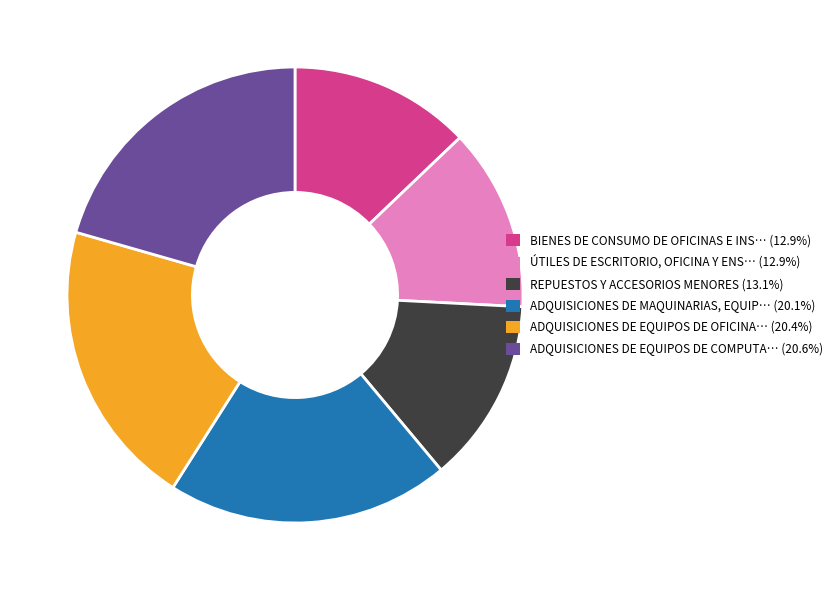

Does any single category account for the majority?

No